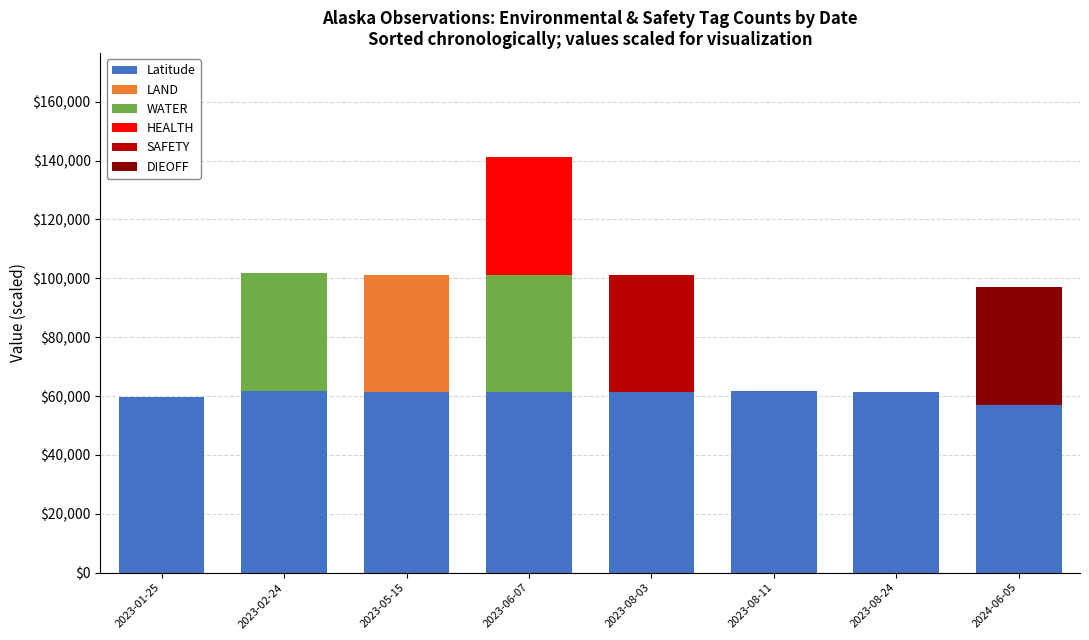

At which category is the sum across all series the highest?

2023-06-07